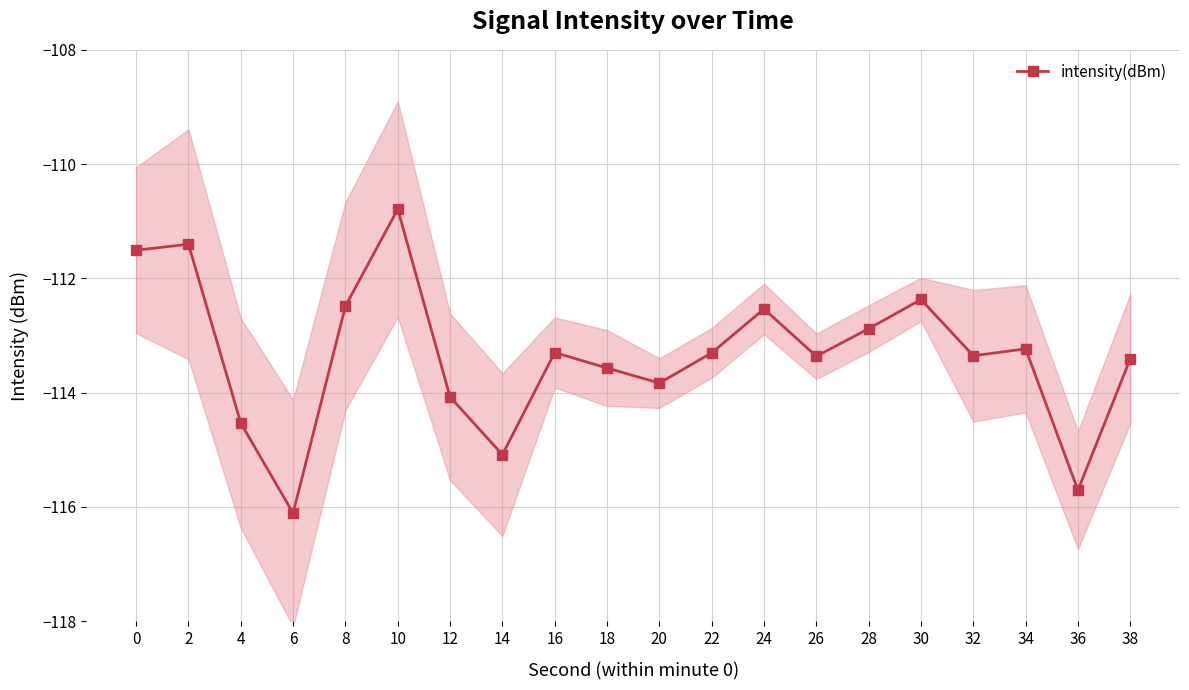

True or false: the data shows -111.5 at 0.

True